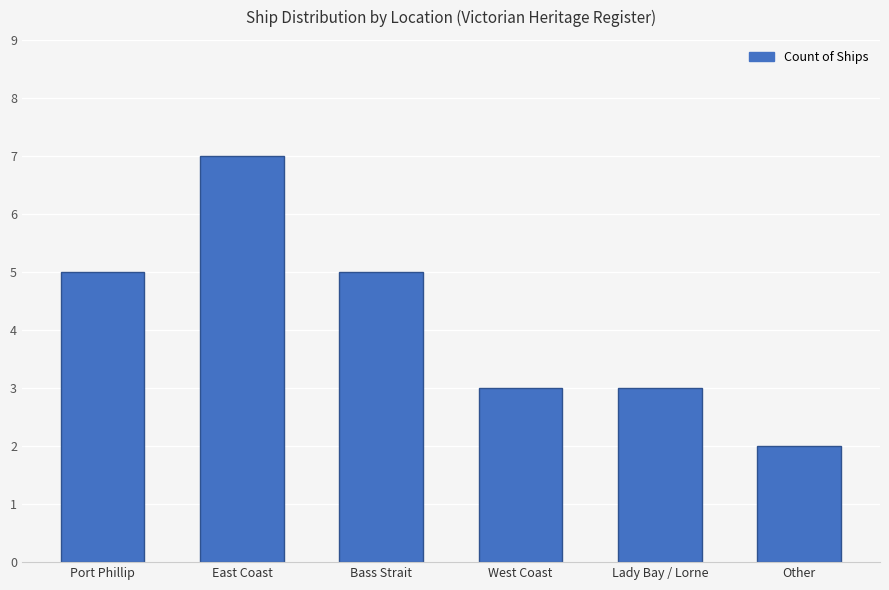

Reading right to left, transcribe all the data shown in this chart.

2	3	3	5	7	5